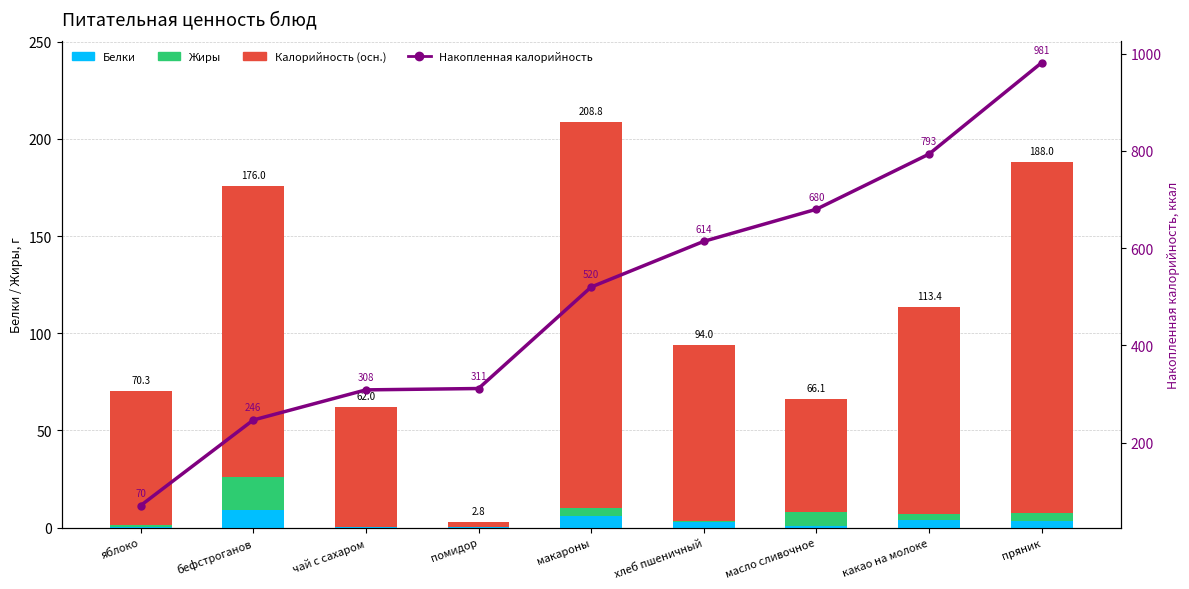

Rank the series at макароны from lowest to highest value.

Жиры, Белки, Калорийность (осн.), Накопленная калорийность